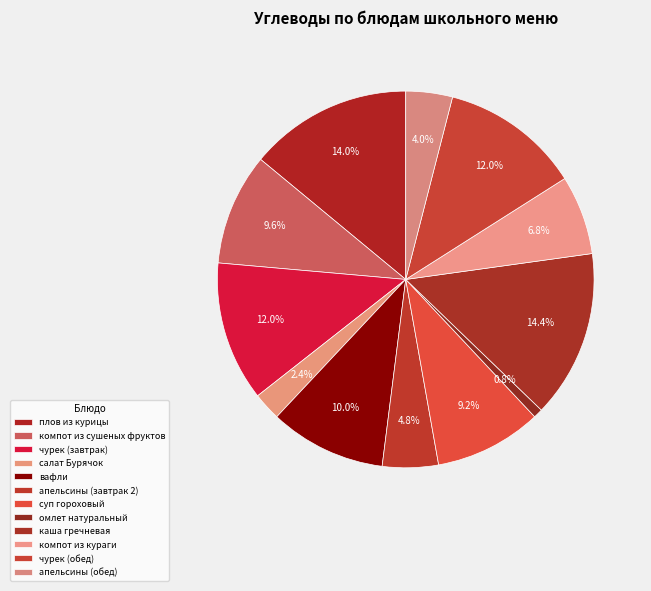

What percentage is the чурек (завтрак) slice, to the nearest percent?

12%